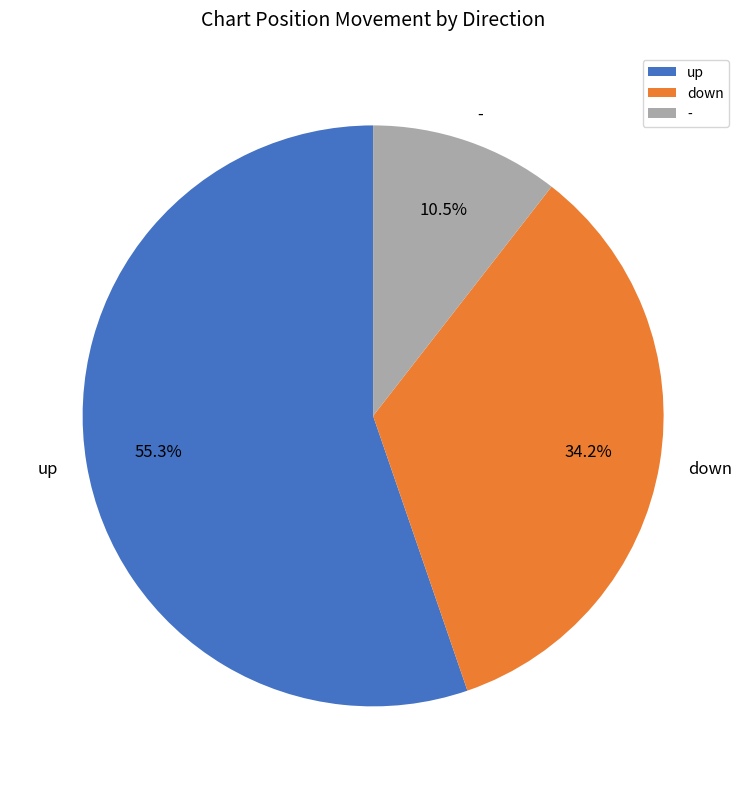

What is the largest slice in the pie chart?

up